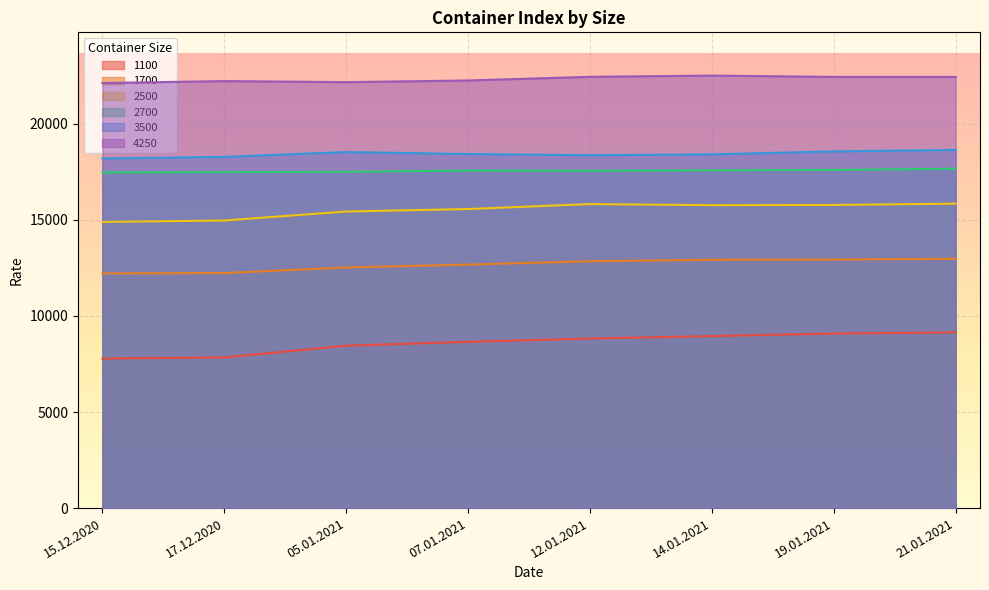

At which label does 1700 reach its minimum?

15.12.2020